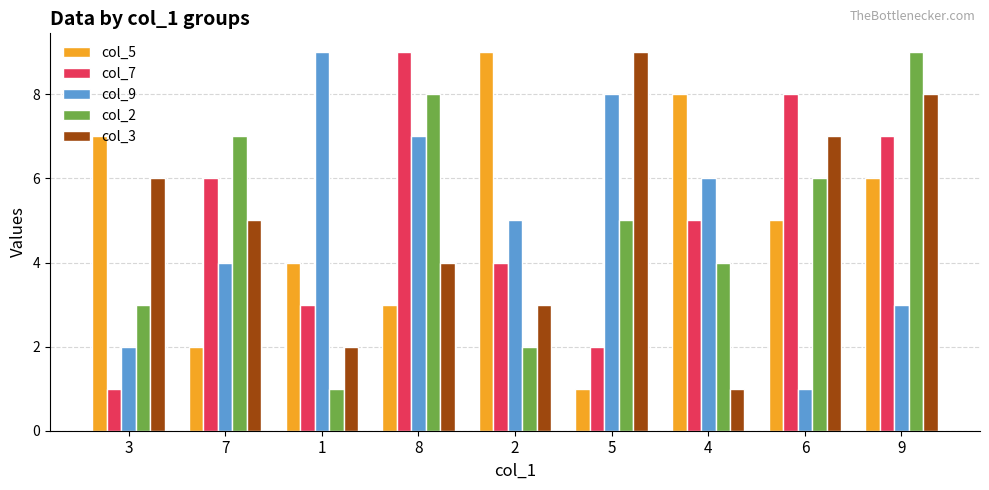

What is the label of the 1st bar from the left?

3